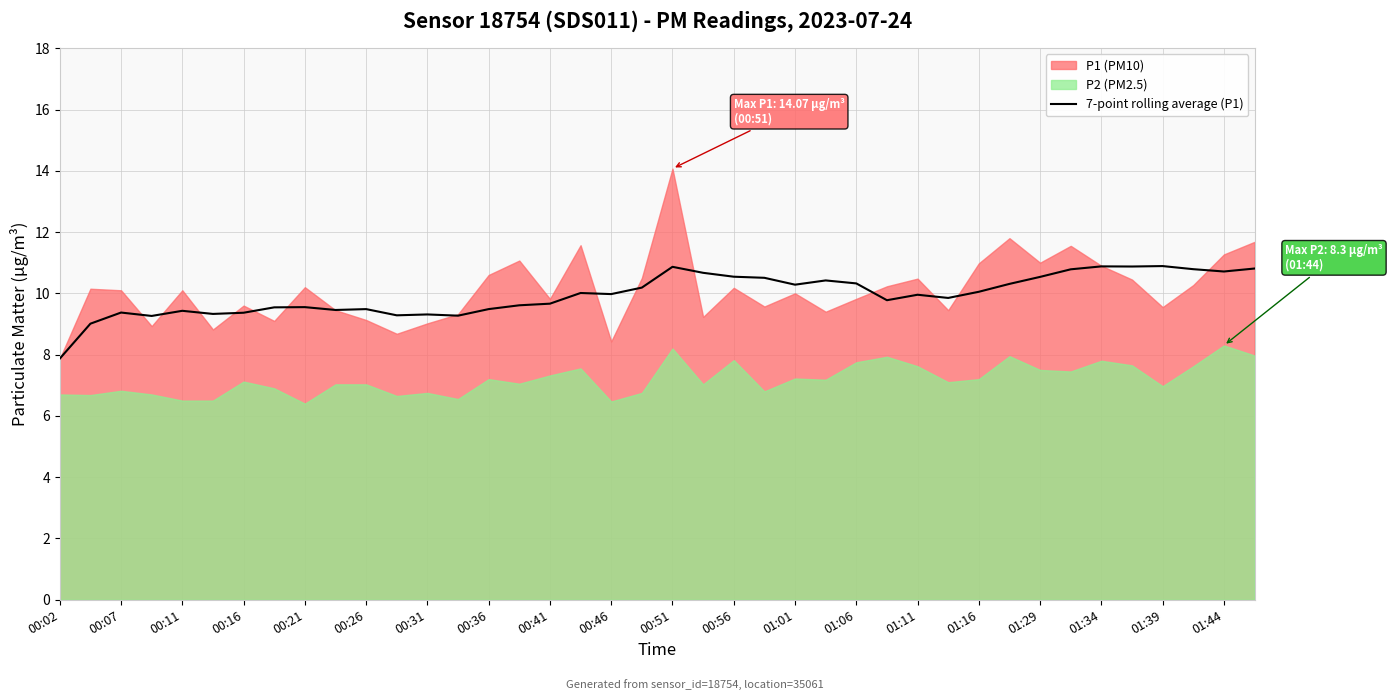

The value of 7-point rolling average (P1) at 00:46 is 5.0. True or false?

False